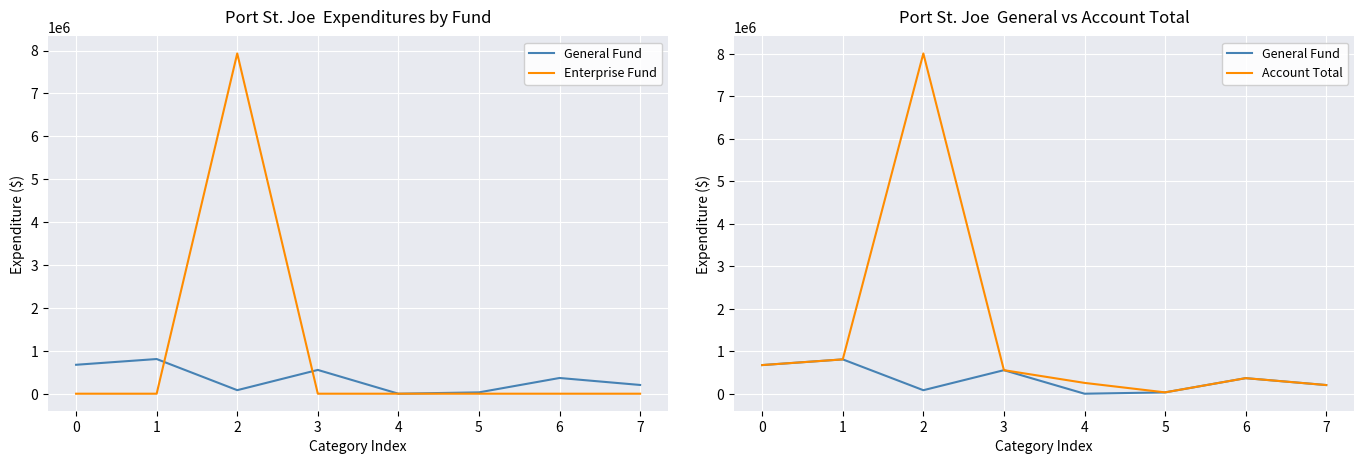

Between which two adjacent categories do General Fund and Enterprise Fund first intersect?

1 and 2